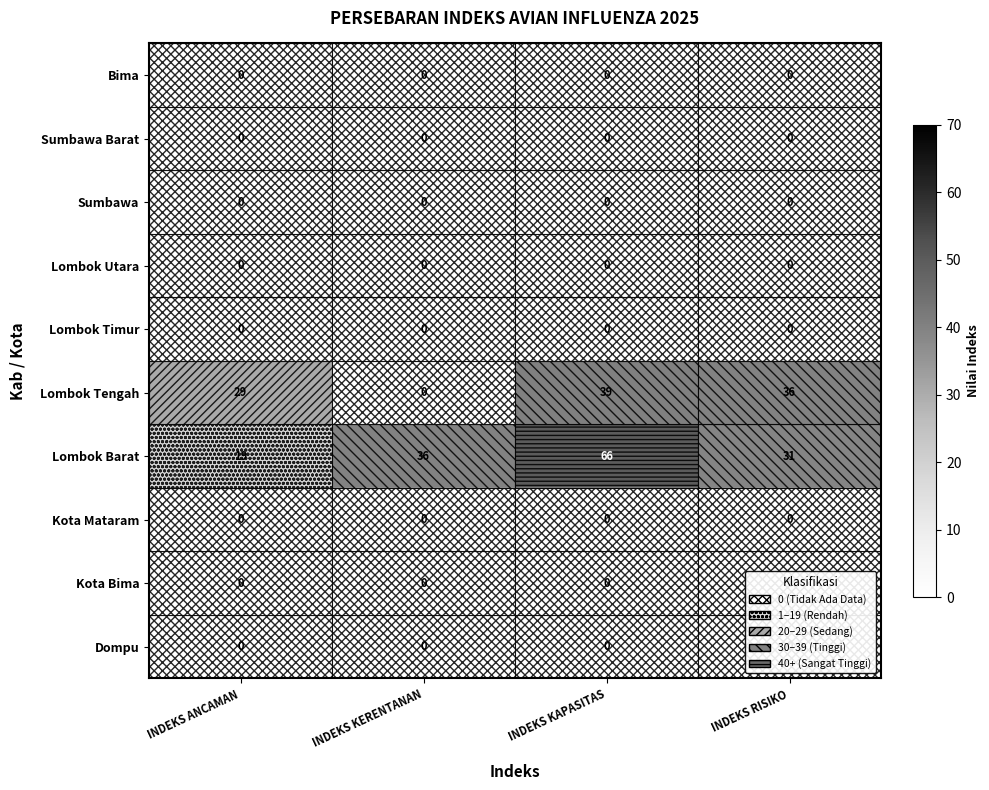

Which series has the largest range (max minus min)?

Lombok Barat